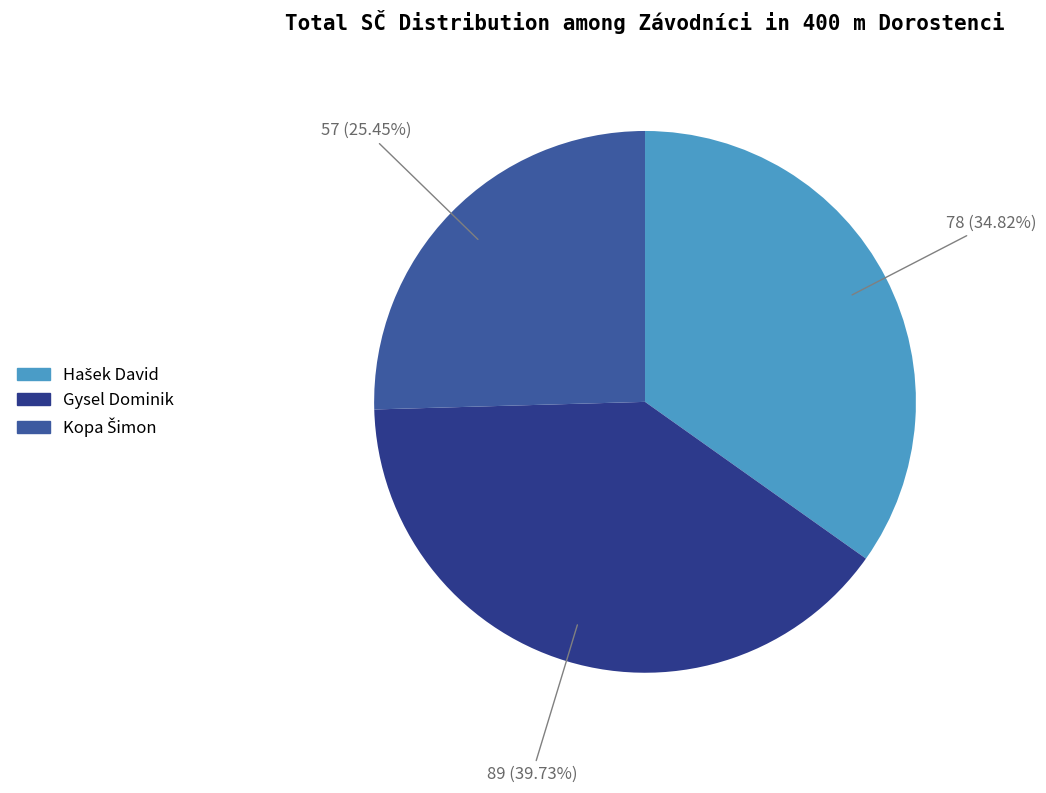

Is there any slice that represents more than half of the pie?

No